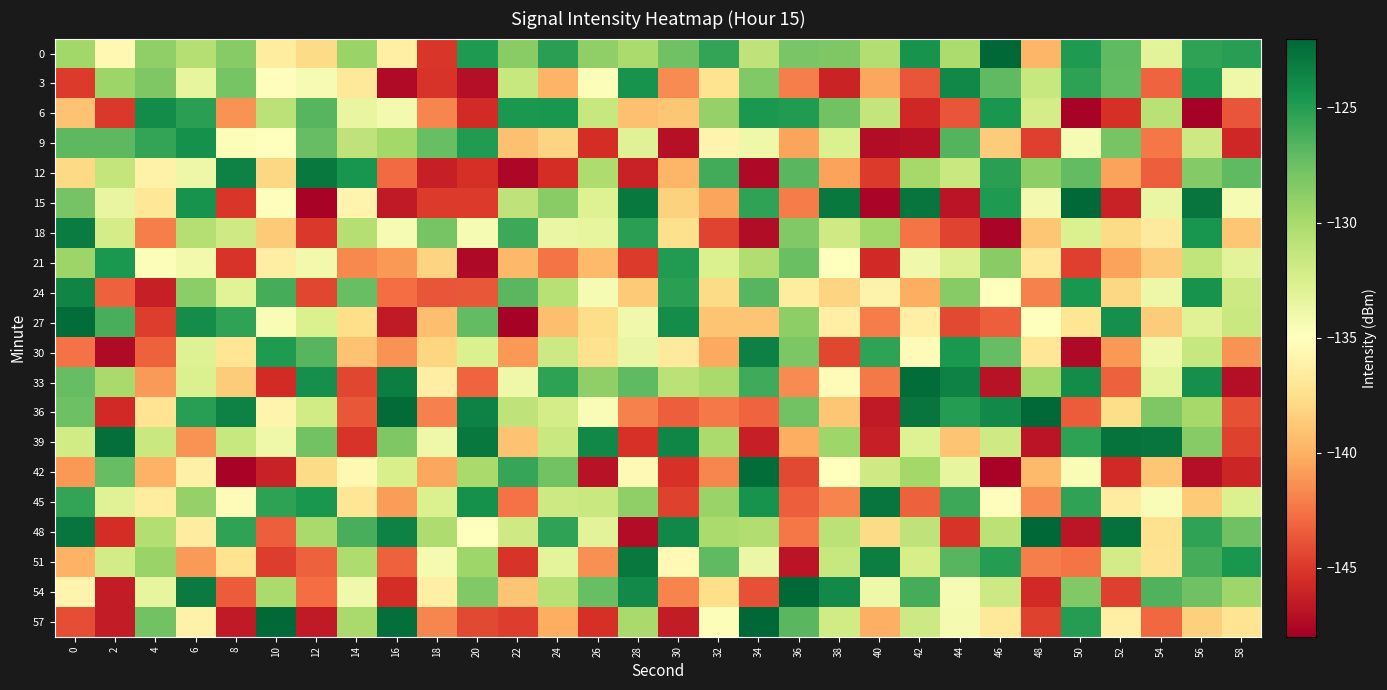

Rank the series at 52 from highest to lowest value.

48, 39, 27, 0, 3, 9, 51, 57, 45, 36, 18, 24, 21, 12, 30, 33, 54, 6, 42, 15